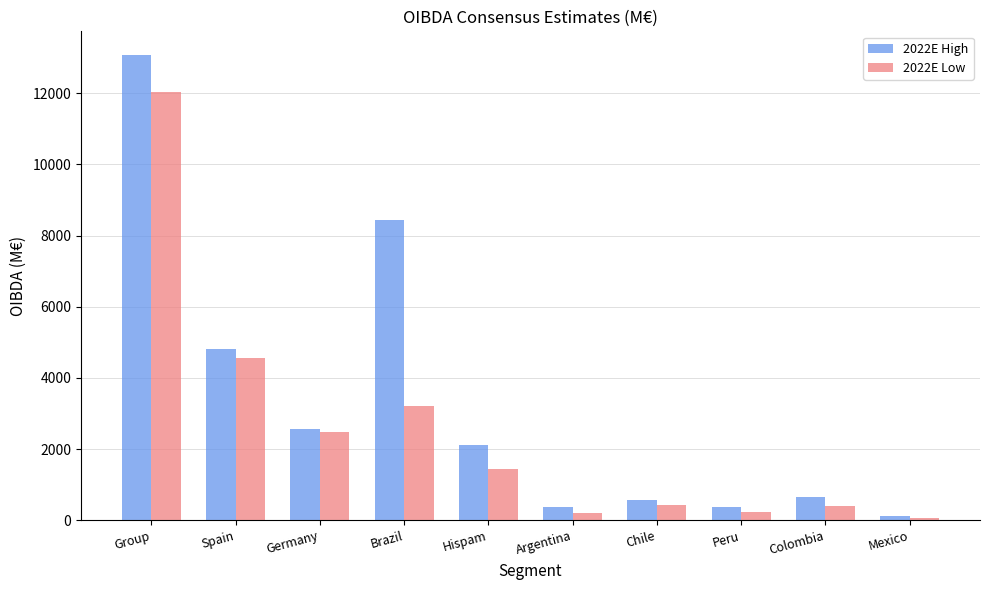

What position from the right is Peru?

3